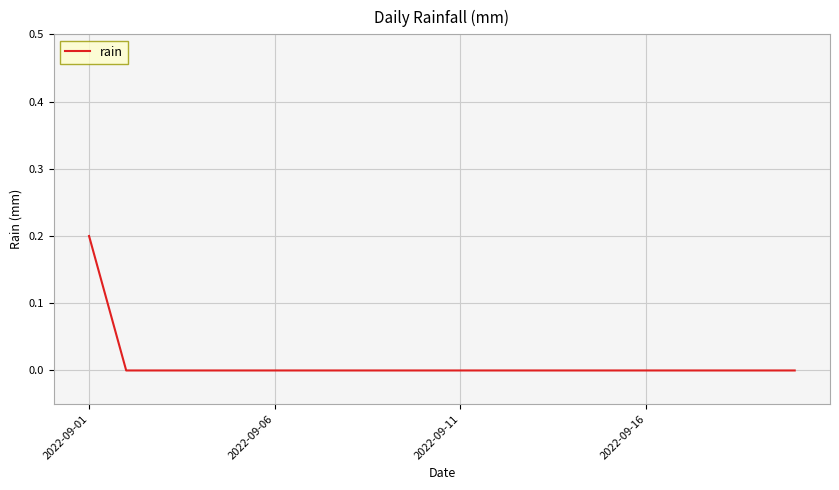

How many lines are shown in the chart?

1